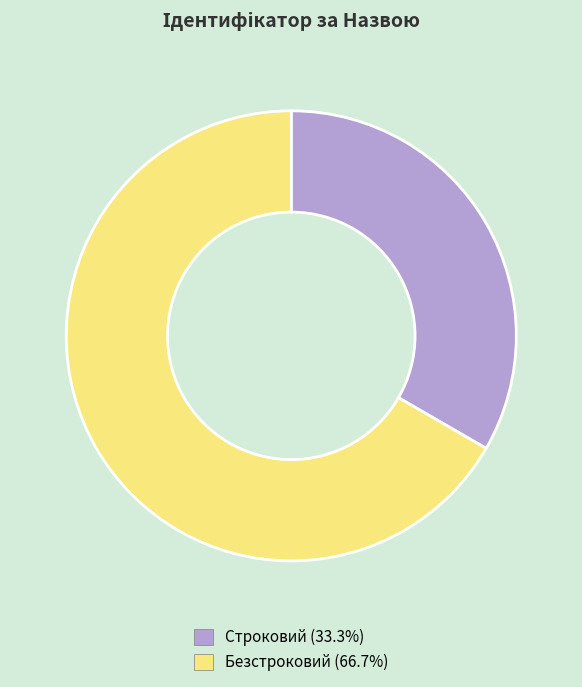

Is the sum of Строковий and Безстроковий greater than half?

Yes